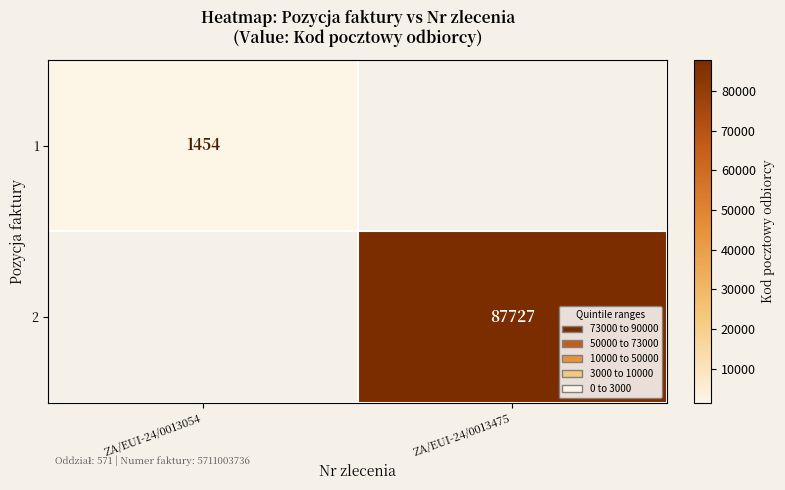

What is the total value across all series at ZA/EUI-24/0013054?

1454